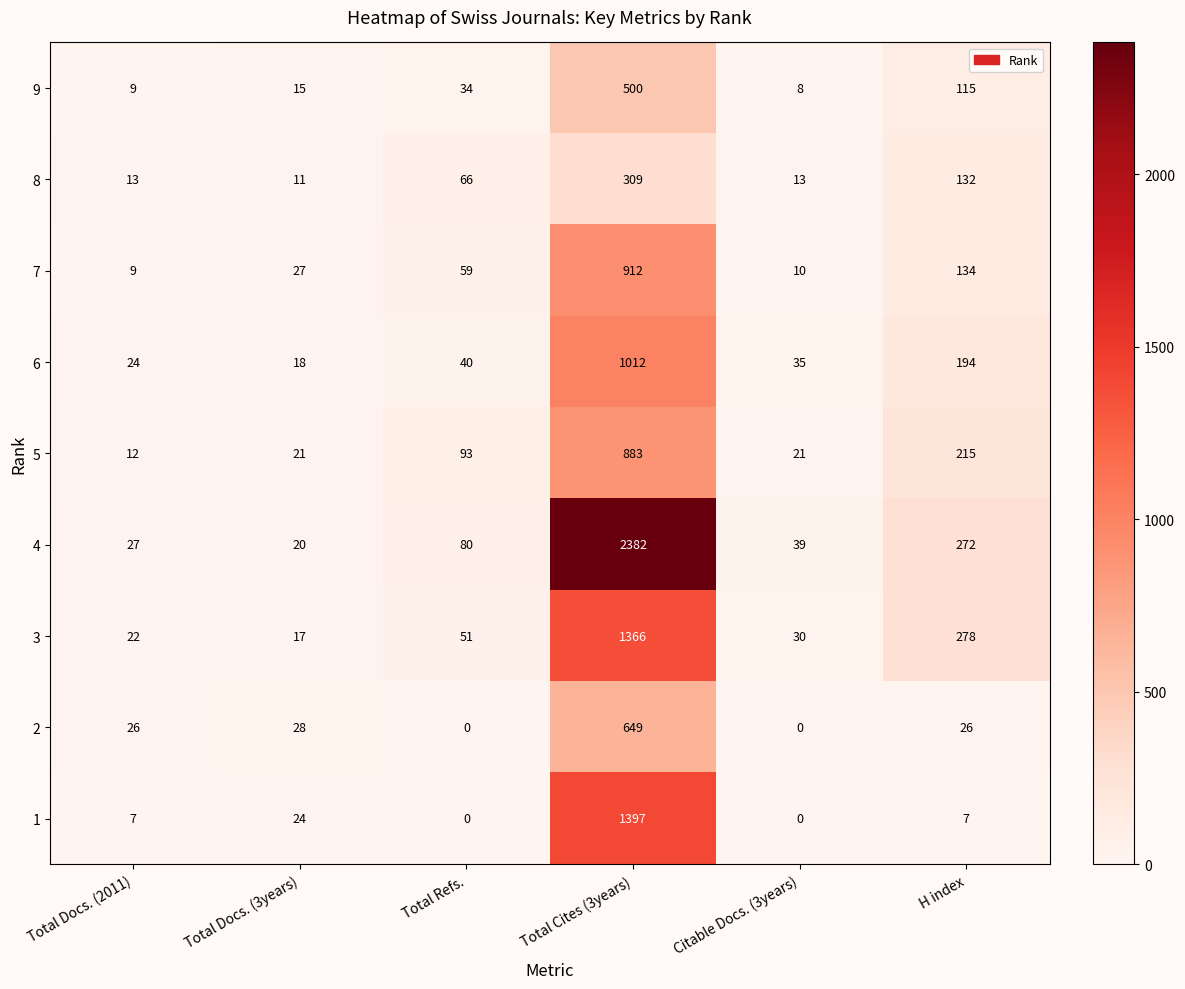

Count the number of data series in this chart.

9